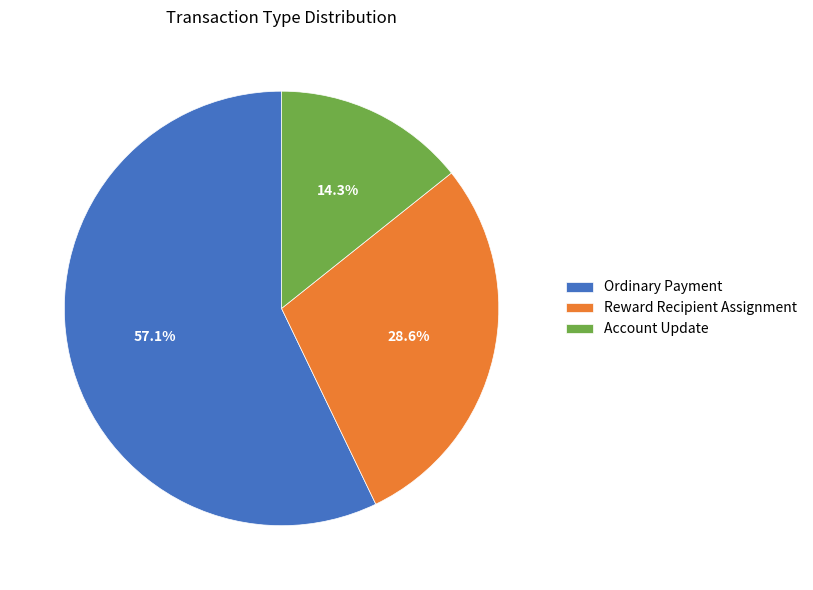

Which slice represents more than half of the pie?

Ordinary Payment